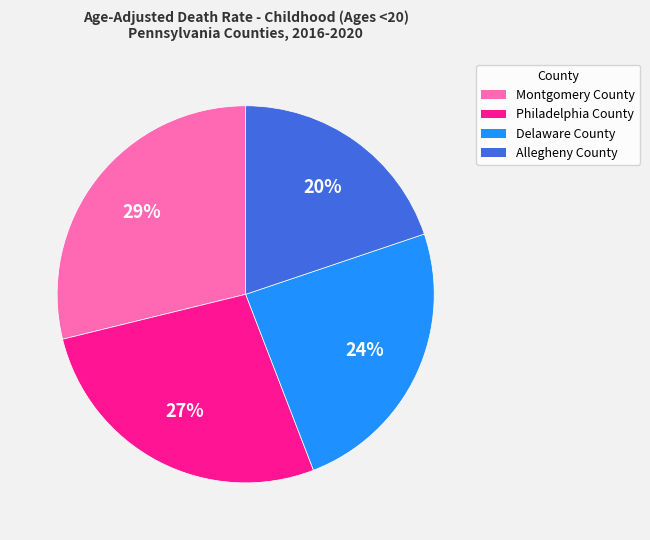

To the nearest percent, what is the average slice percentage?

25%